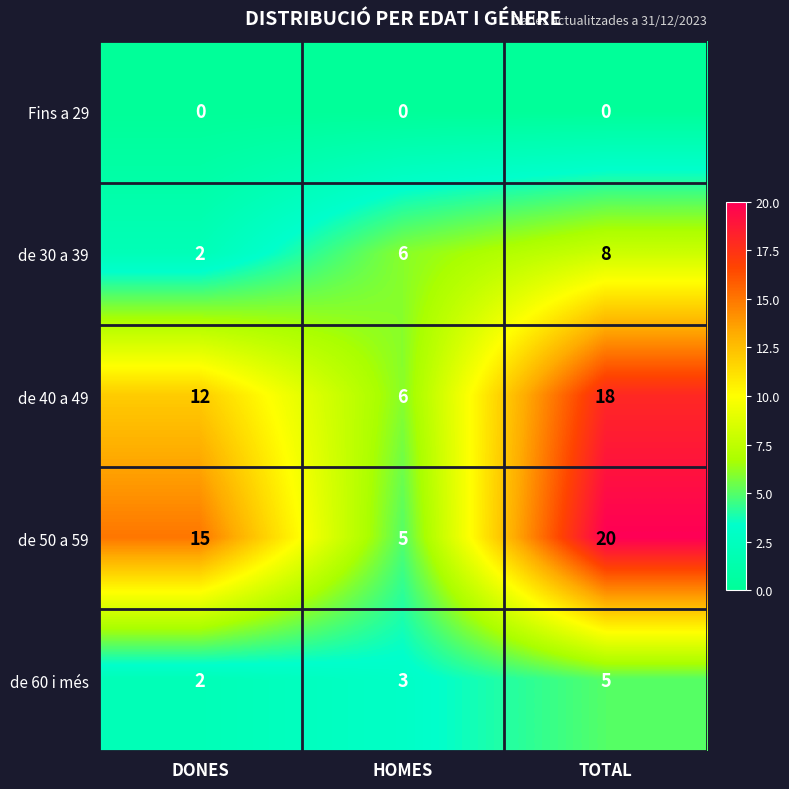

Is it true that Fins a 29 equals 0 at DONES?

True